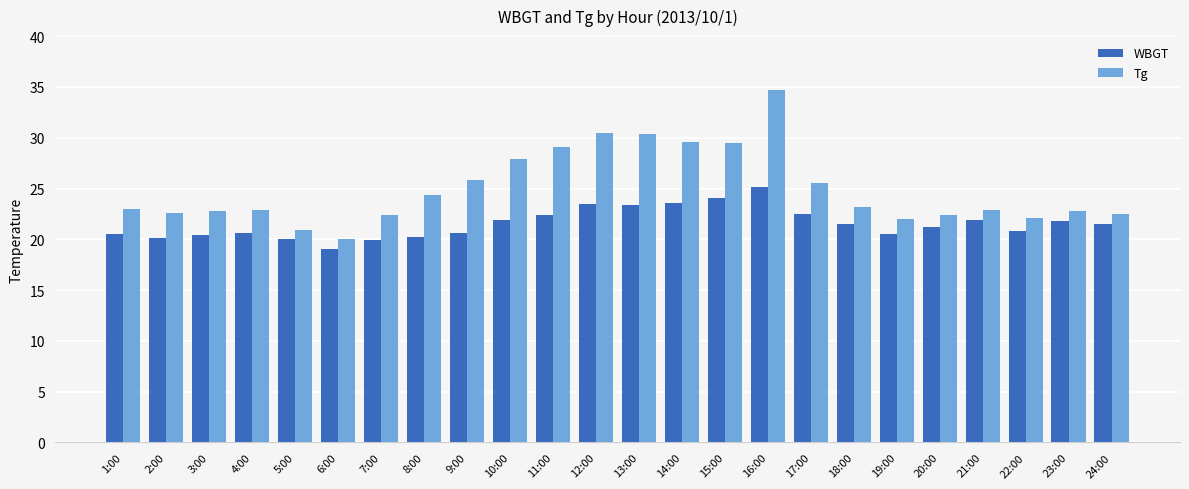

List the series in order of their overall mean, lowest first.

WBGT, Tg